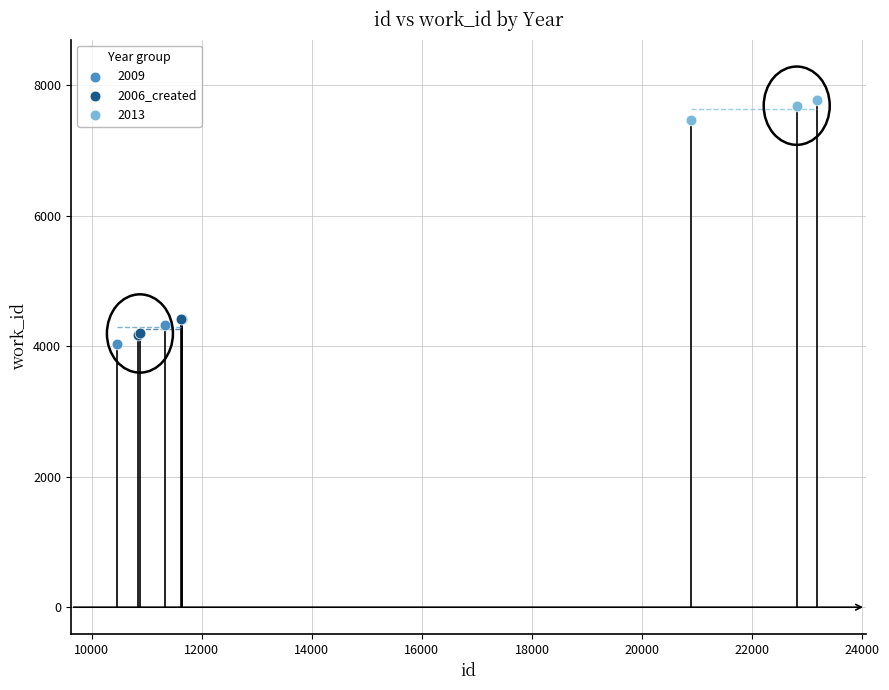

Which series reaches the maximum Y coordinate?

2013